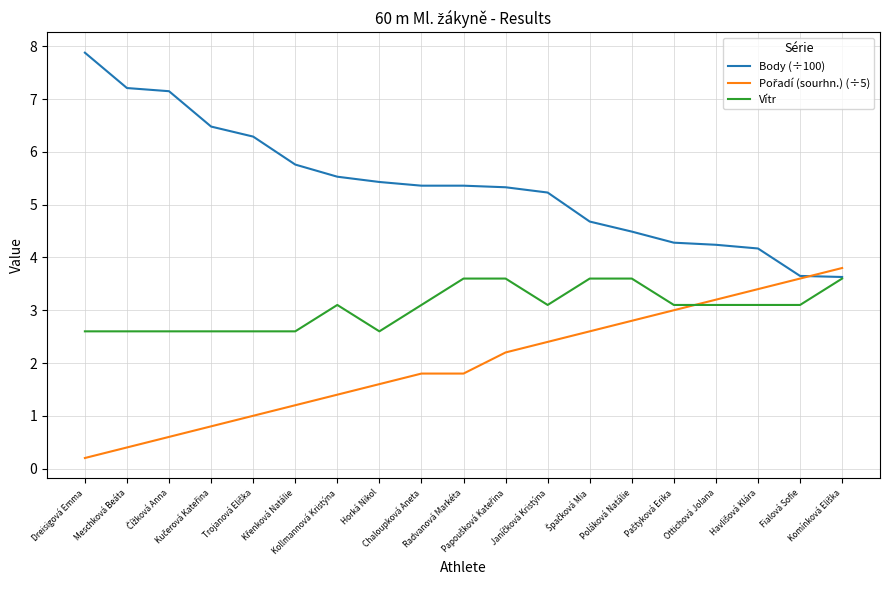

What is the lowest value of the Vítr series?

2.6